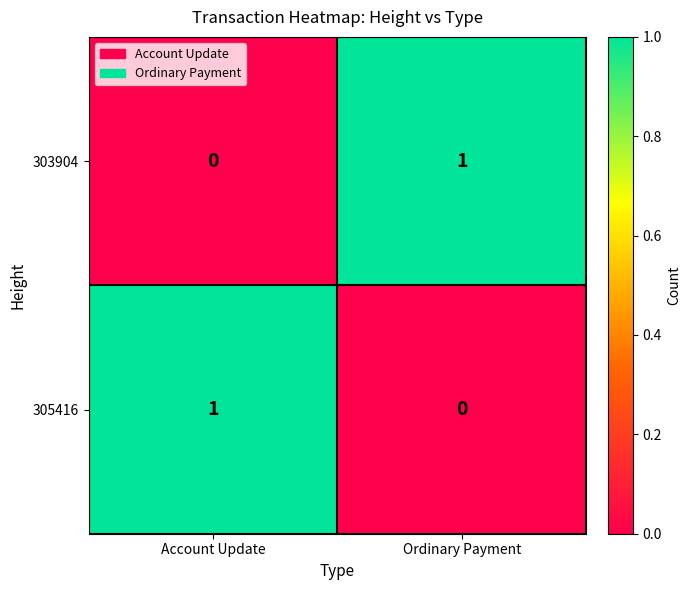

What is the difference between the highest and lowest values at Account Update?

1